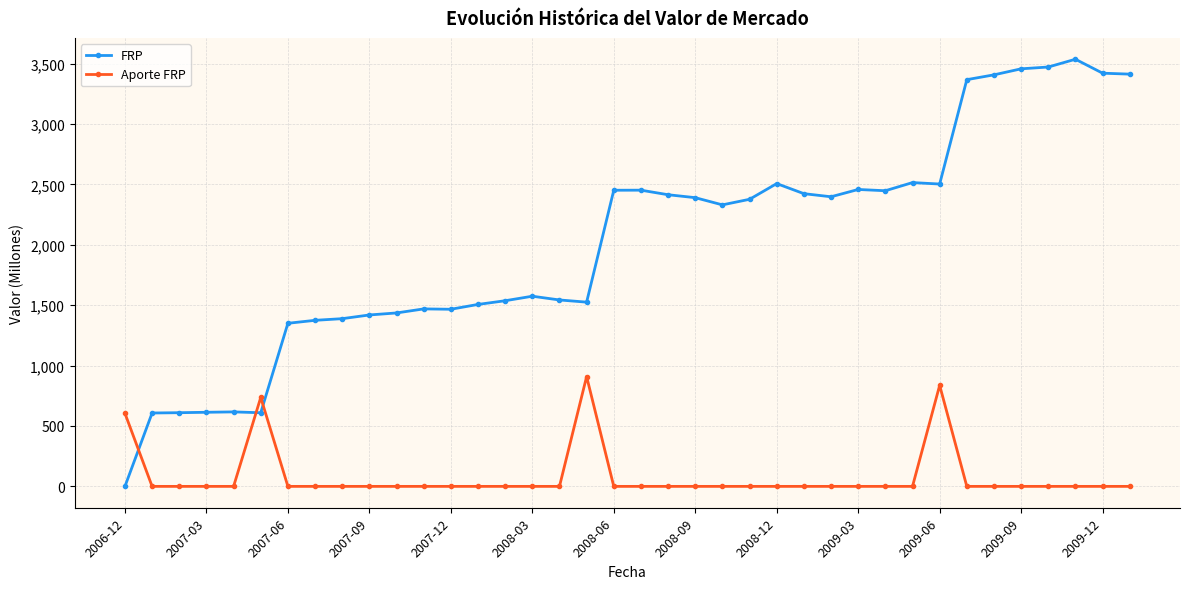

Which series has the widest spread of values?

FRP